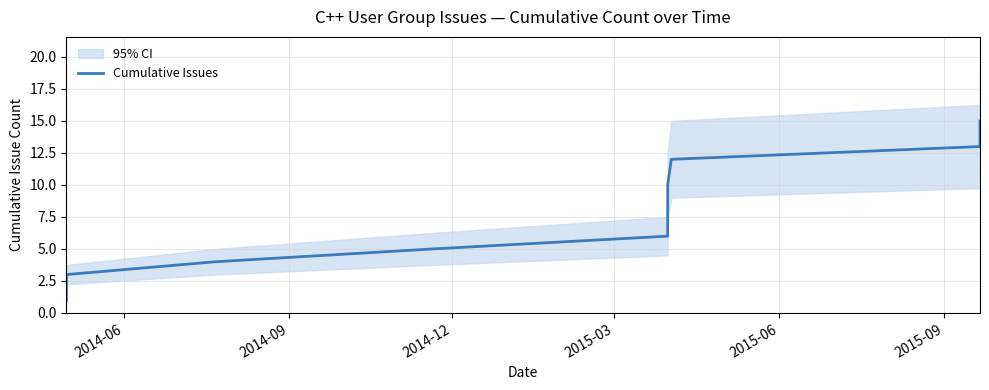

What is the label of the 13th point from the right?

2014-12